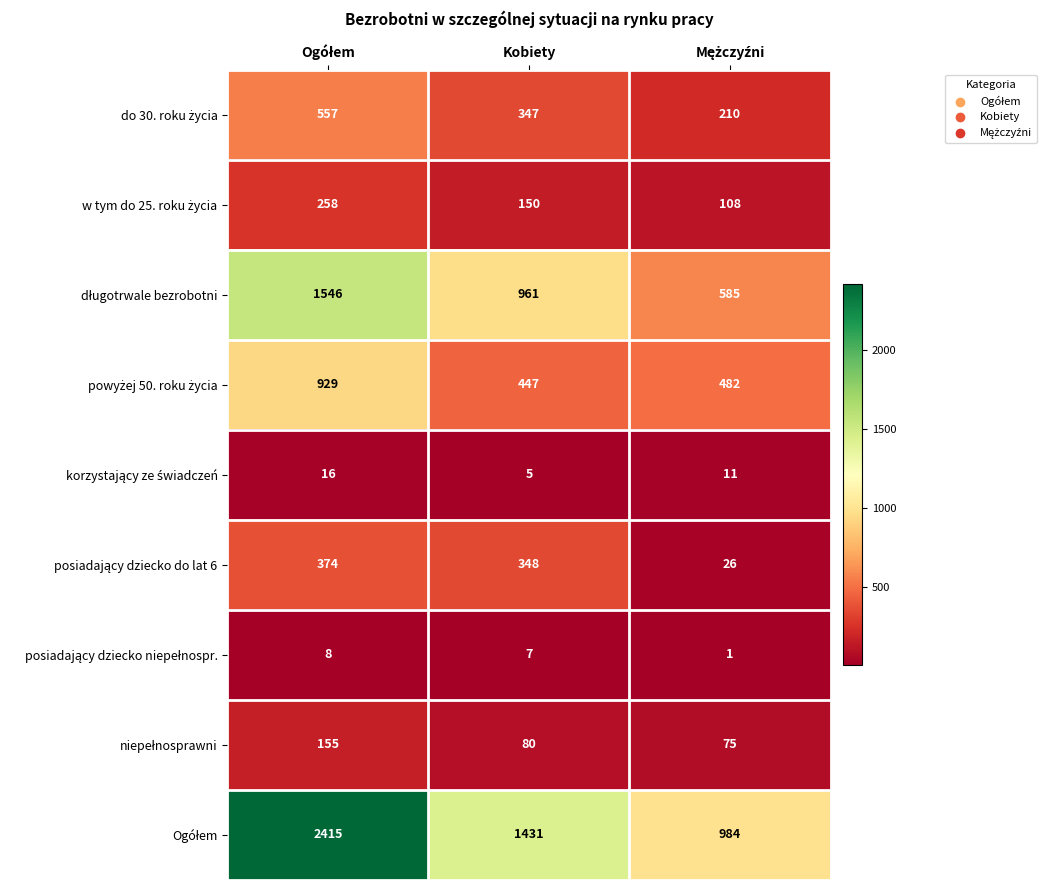

How many categories are shown in the chart?

3